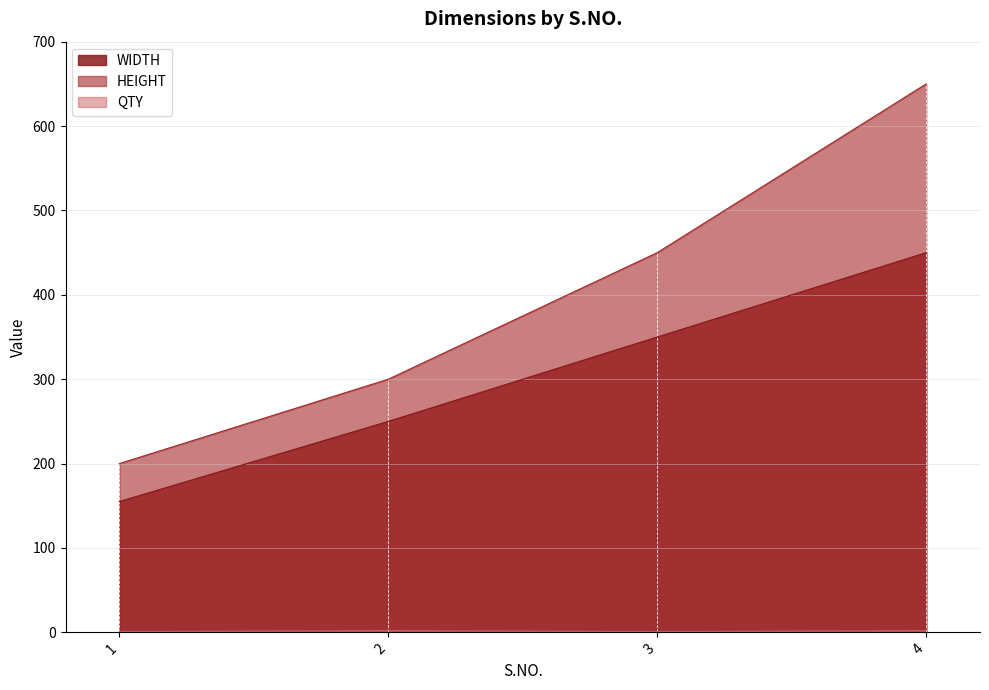

How many interior local valleys does the QTY series have?

1